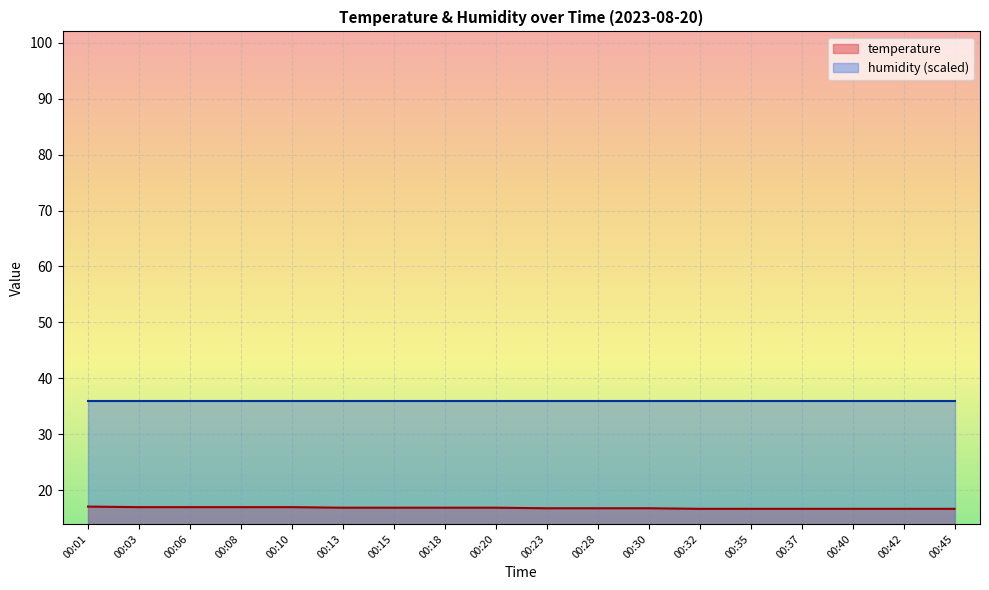

True or false: temperature and humidity (scaled) cross at least once.

False